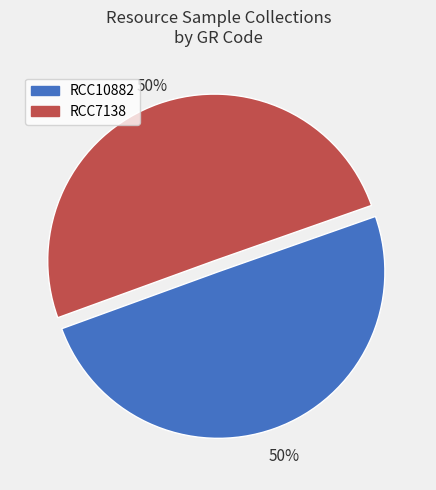

What is the ratio of the value at RCC10882 to the value at RCC7138?

1.0